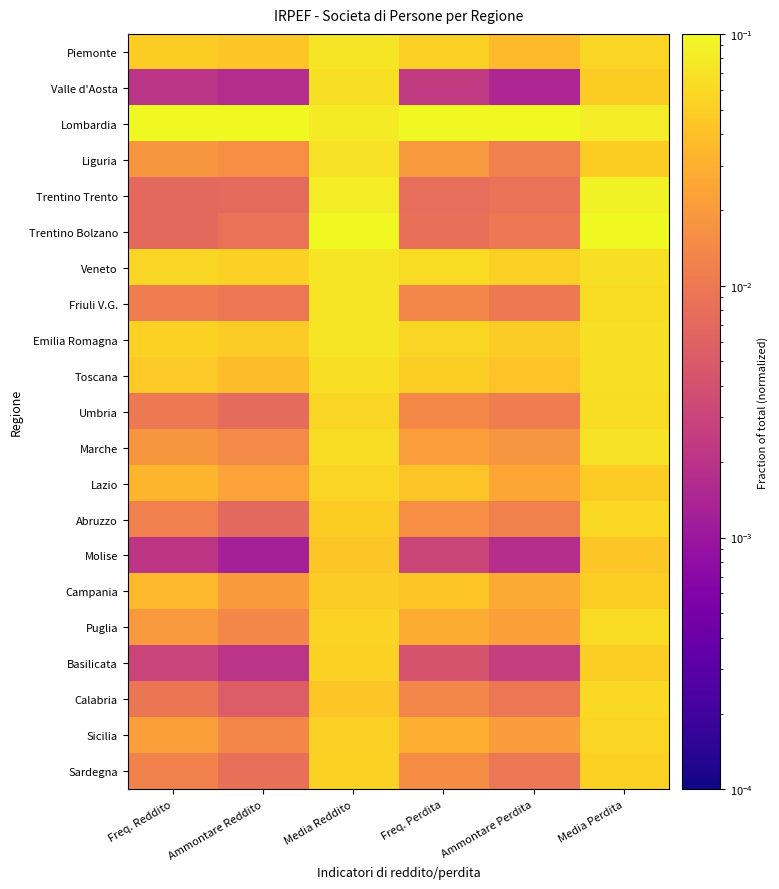

What is the spread (max minus min) of values at Freq. Perdita?

0.1